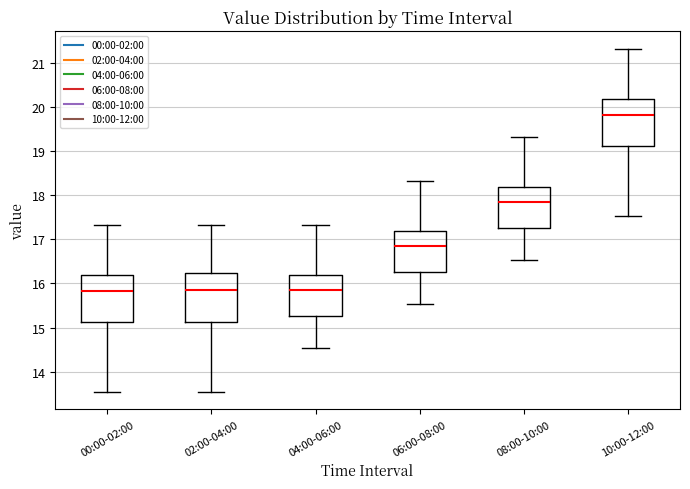

Reading left to right, transcribe this box plot: for each box, give where its median line is, the range the box spans, and where its two whiskers end, as read against the y-axis. The values are not printed on the chart, so give them approximately, as read against the axis.

00:00-02:00: median 15.8, box 15.1 to 16.2, whiskers 13.5 to 17.3
02:00-04:00: median 15.9, box 15.1 to 16.2, whiskers 13.5 to 17.3
04:00-06:00: median 15.9, box 15.3 to 16.2, whiskers 14.5 to 17.3
06:00-08:00: median 16.9, box 16.3 to 17.2, whiskers 15.5 to 18.3
08:00-10:00: median 17.9, box 17.3 to 18.2, whiskers 16.5 to 19.3
10:00-12:00: median 19.8, box 19.1 to 20.2, whiskers 17.5 to 21.3